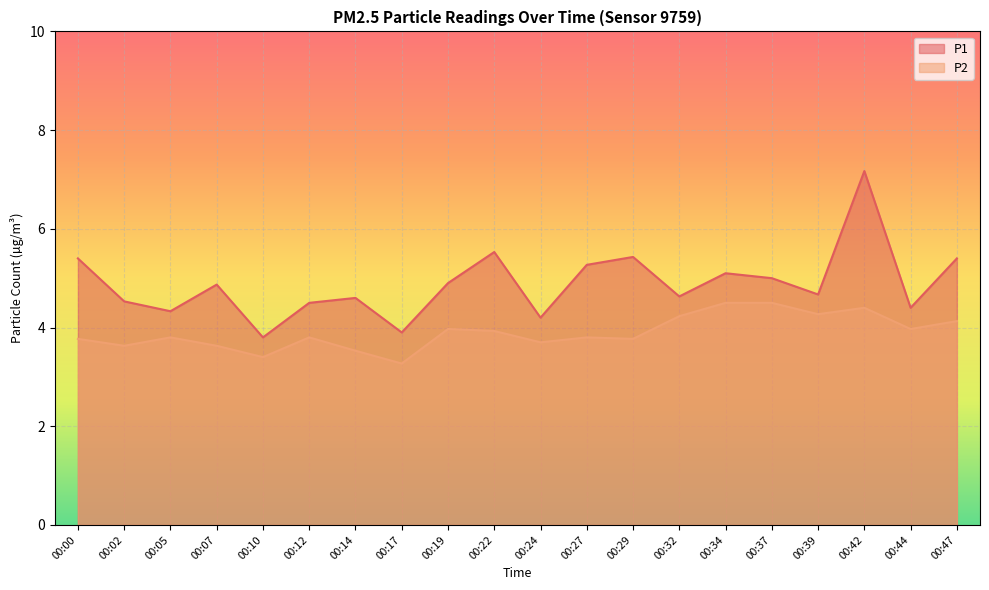

The P2 series shows 3.9 at 00:22. True or false?

True